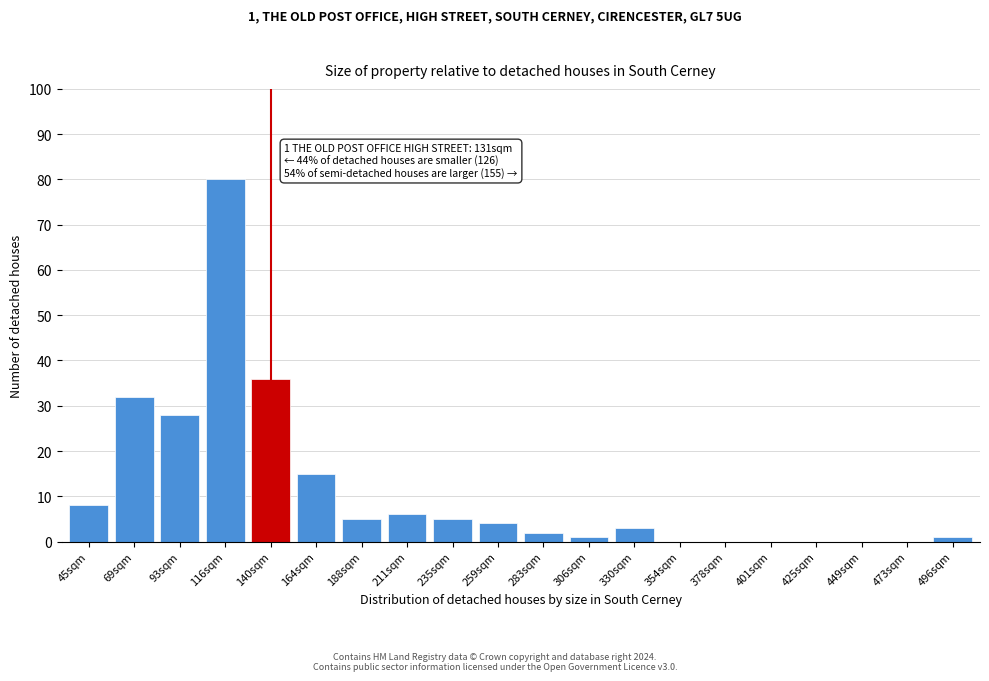

Reading left to right, extract all data points from this chart.

45sqm=8	69sqm=32	93sqm=28	116sqm=80	140sqm=36	164sqm=15	188sqm=5	211sqm=6	235sqm=5	259sqm=4	283sqm=2	306sqm=1	330sqm=3	354sqm=0	378sqm=0	401sqm=0	425sqm=0	449sqm=0	473sqm=0	496sqm=1